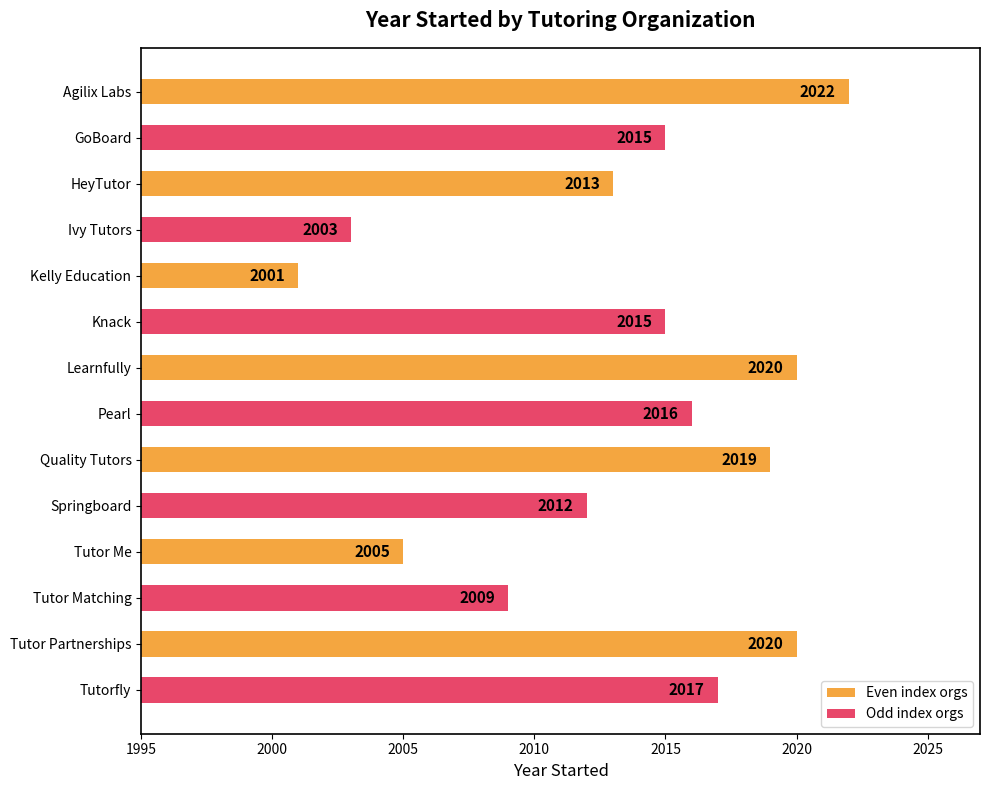

What value does the data have at Kelly Education, to the nearest 10?

2000